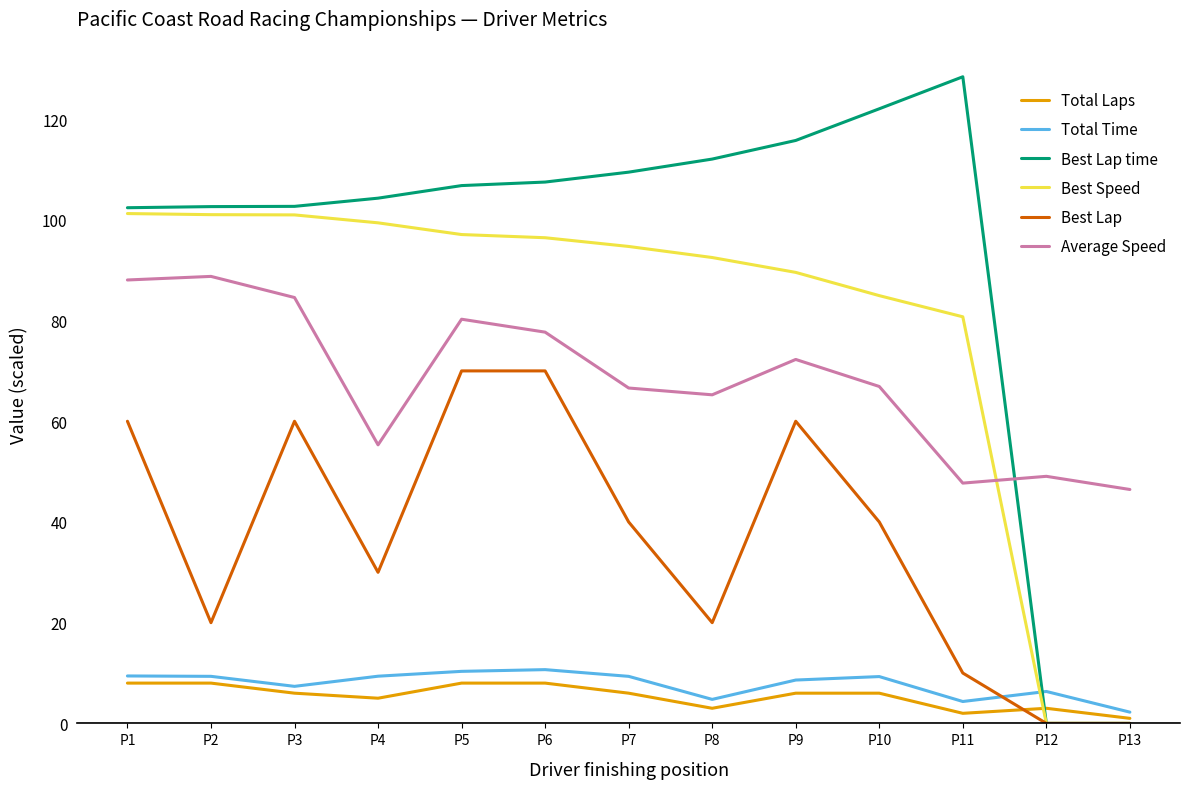

Is it true that Best Speed equals 157.1 at P3?

False